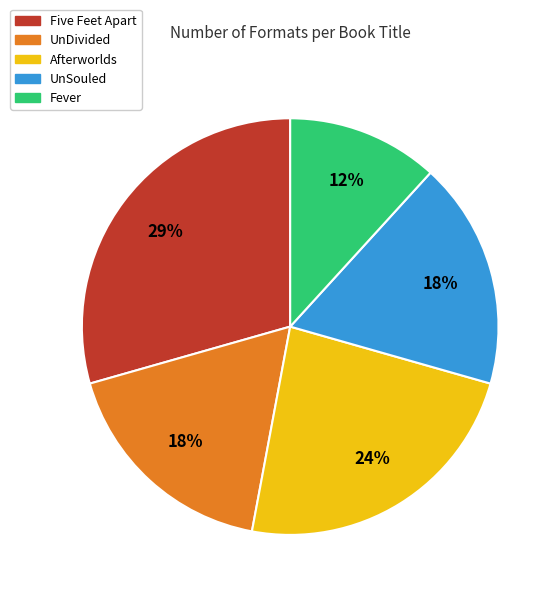

What is the ratio of the value at Afterworlds to the value at UnDivided?

1.3